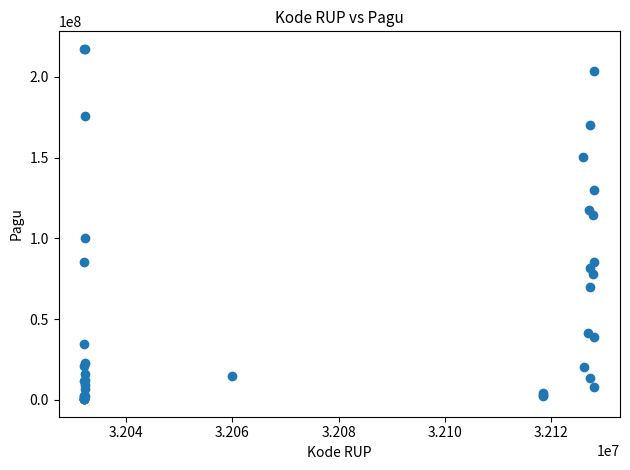

What Y value in the scatter plot is closest to 108830000?

114296000